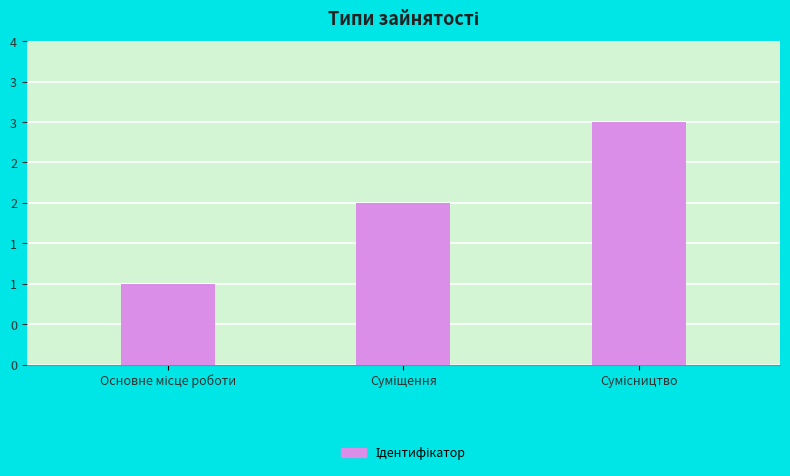

What is the sum of the values at Основне місце роботи and Сумісництво?

4